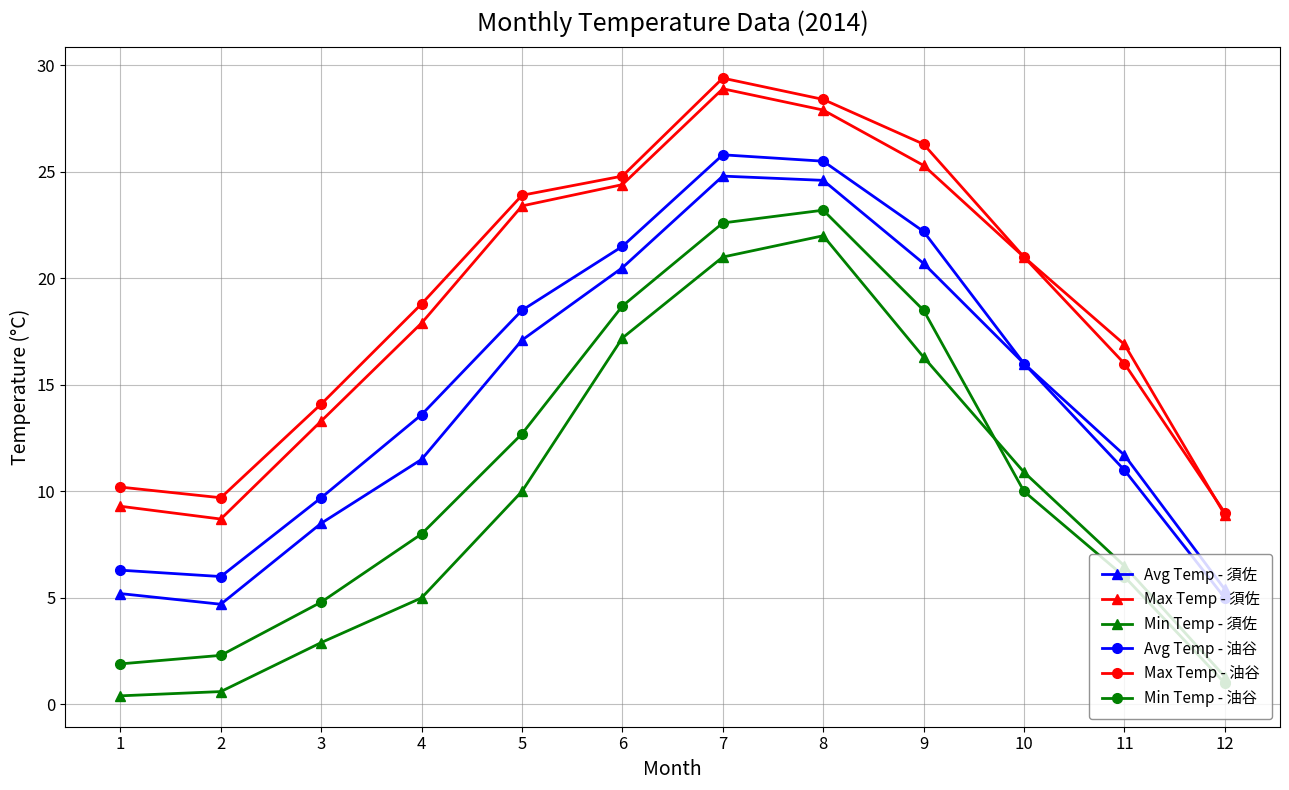

Is it true that Max Temp - 須佐 equals 27.9 at 8?

True